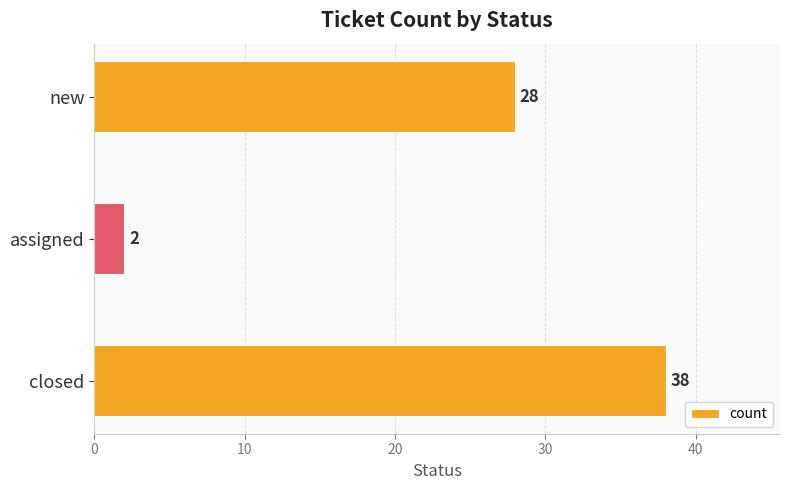

What is the difference between the second highest and minimum values?

26